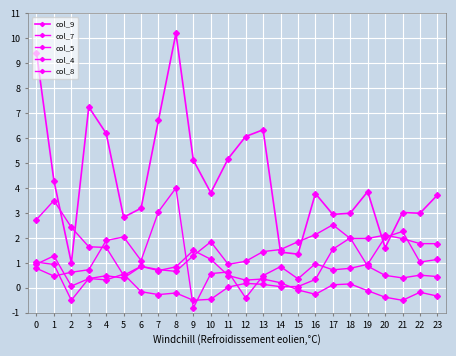

How many lines are shown in the chart?

5